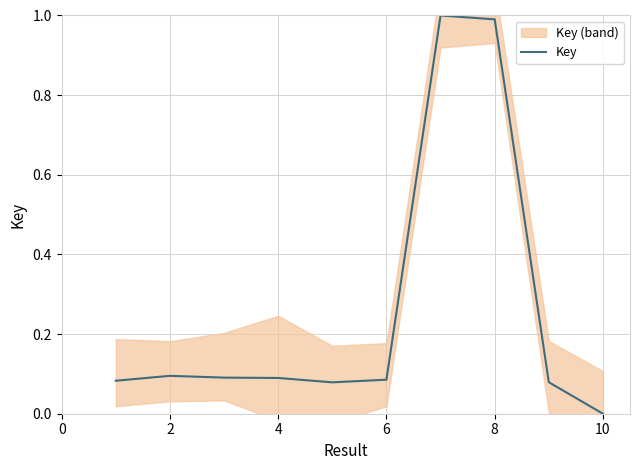

At which label does Key reach its minimum?

10